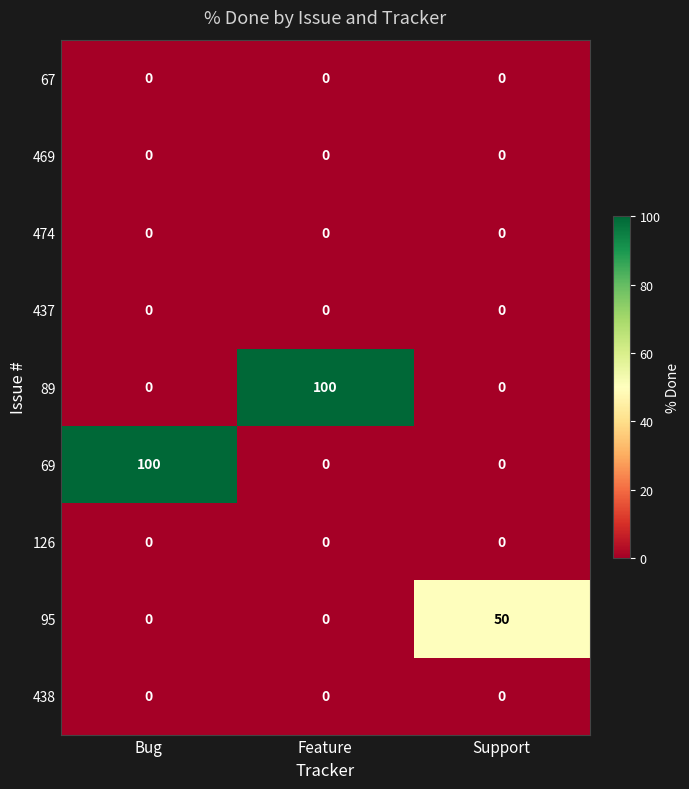

What is the total value across all series at Feature?

100